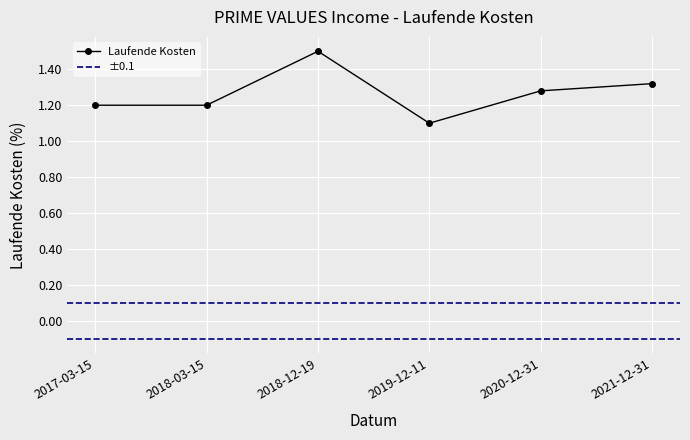

Where is the first local minimum?

2019-12-11